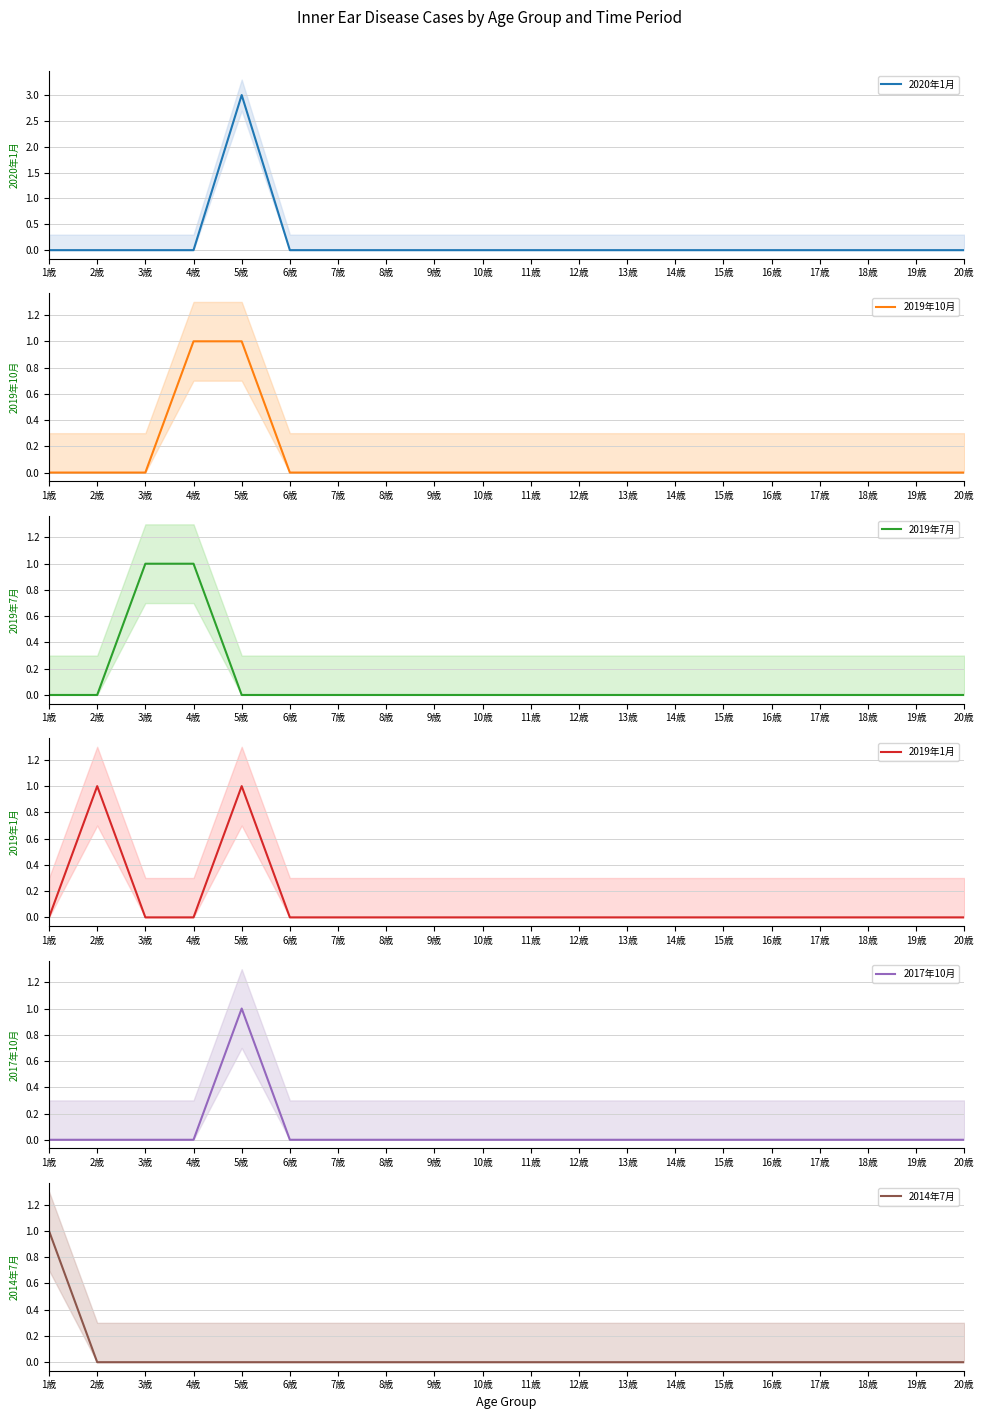

What is the label of the 12th point from the left?

12歳